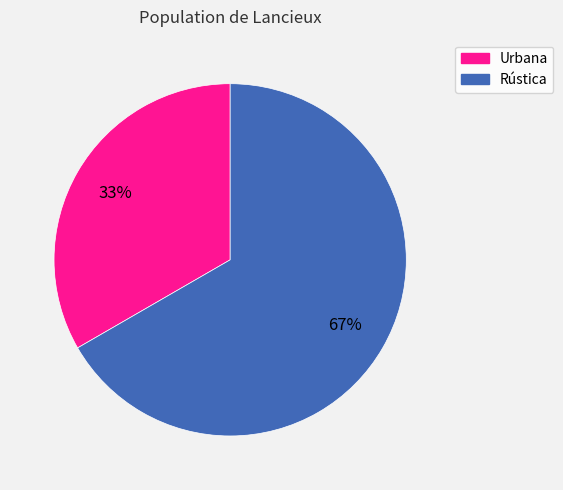

Count the number of slices in the pie.

2